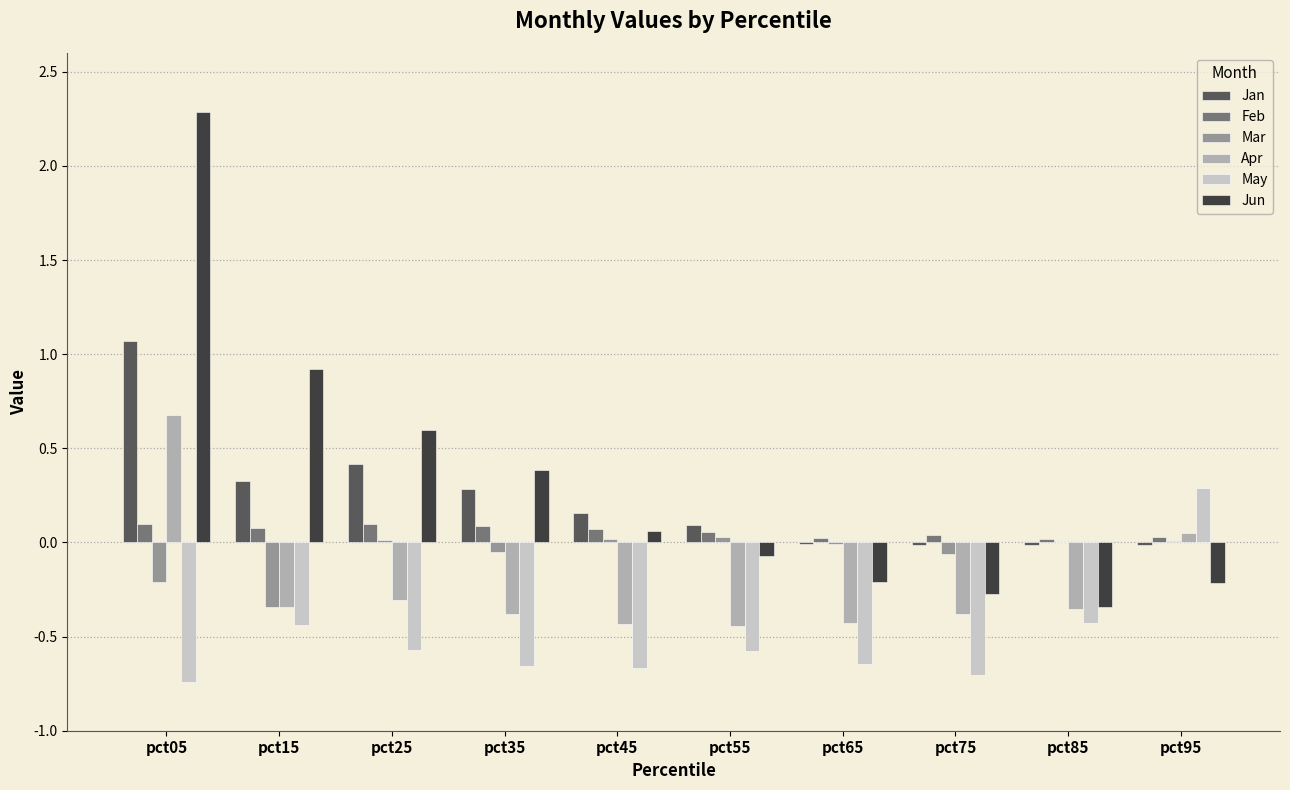

How many data points does each series have?

10